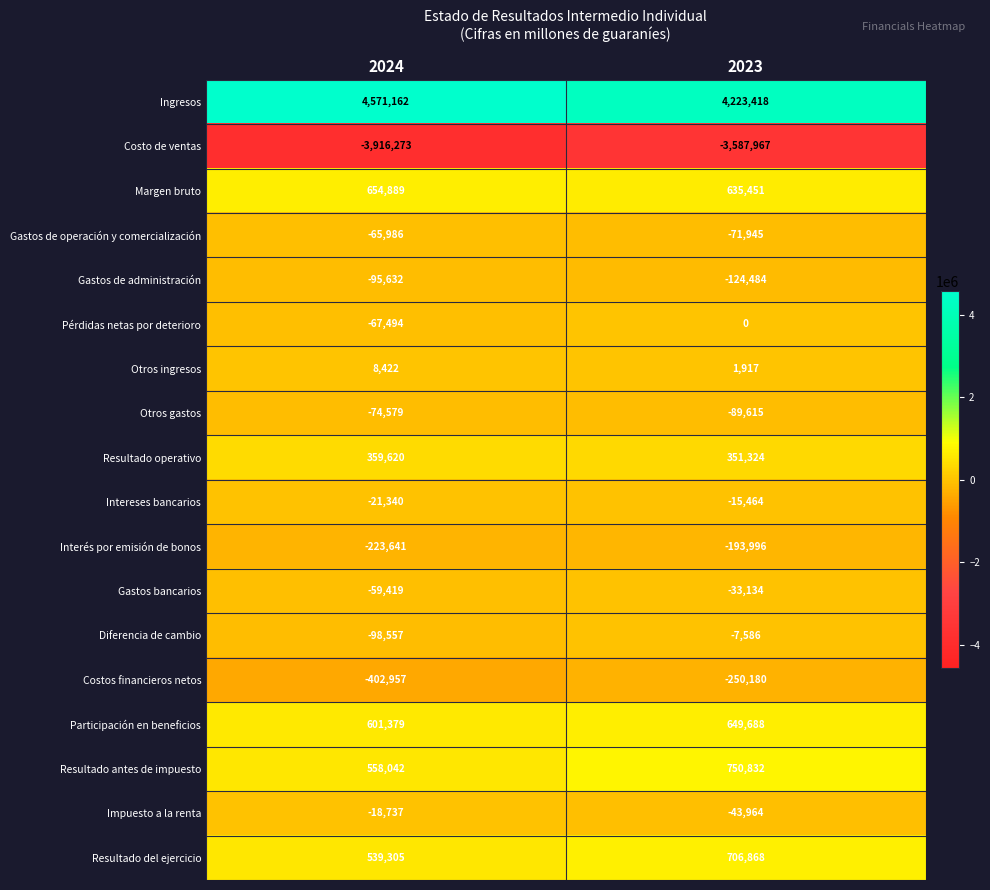

How many categories are shown in the chart?

2